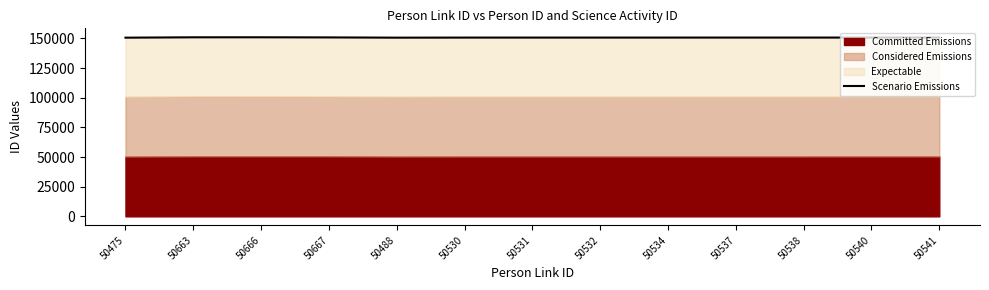

Where is the data nearest to the value 150733?

50667